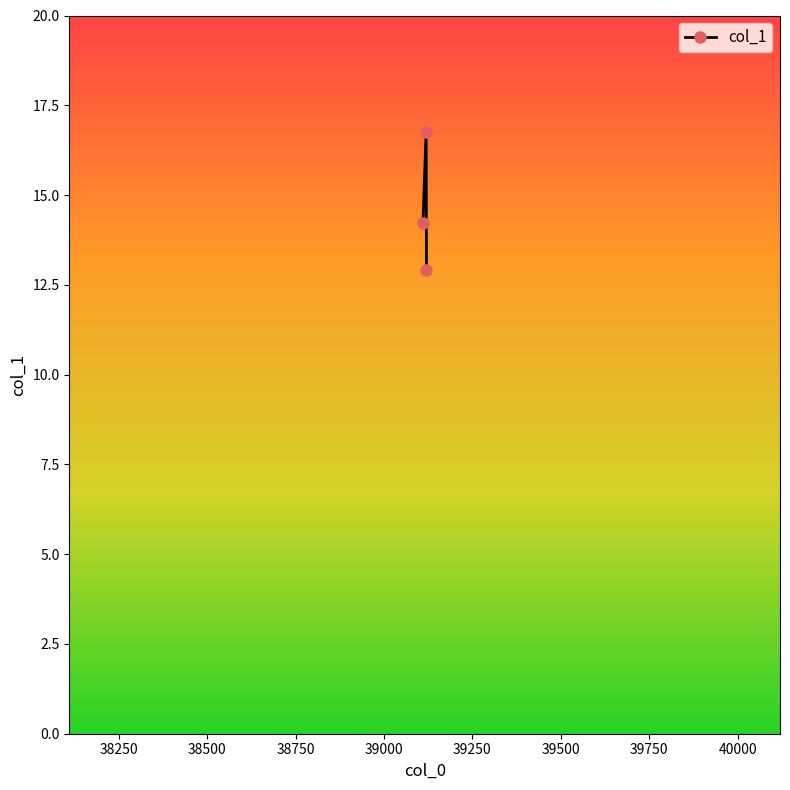

Reading left to right, extract all data points from this chart.

14.2	16.8	12.9